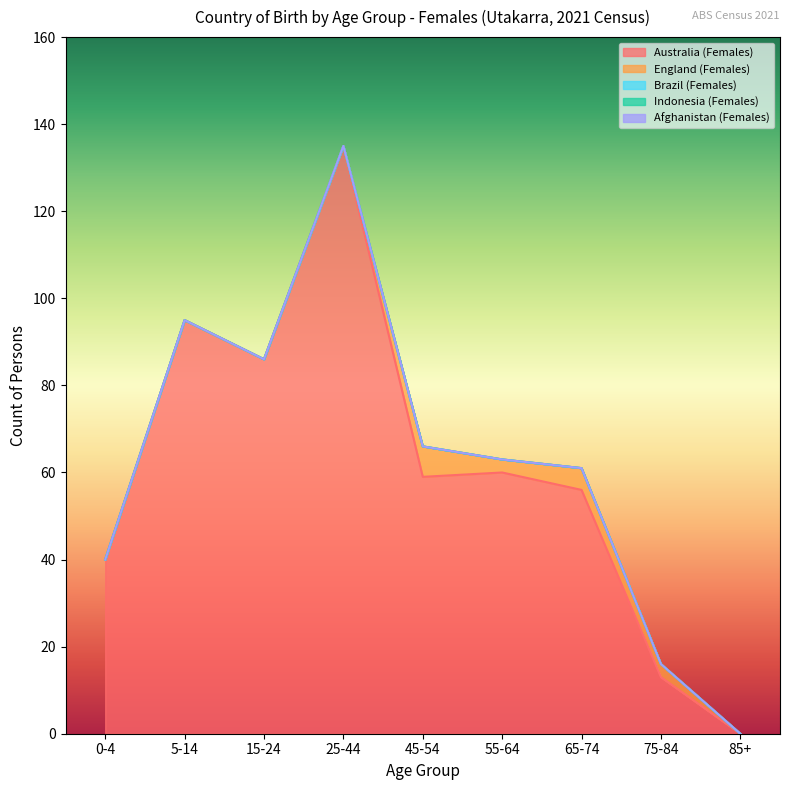

How many lines are shown in the chart?

5